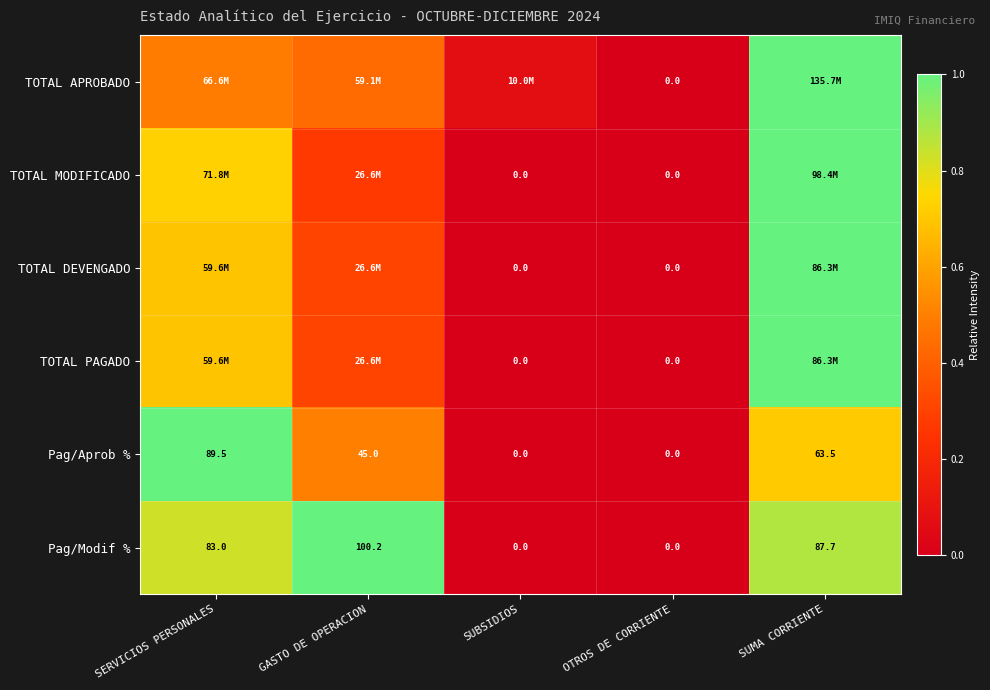

Is the value of Pag/Modif % at SUMA CORRIENTE greater than the value of Pag/Aprob % at OTROS DE CORRIENTE?

Yes